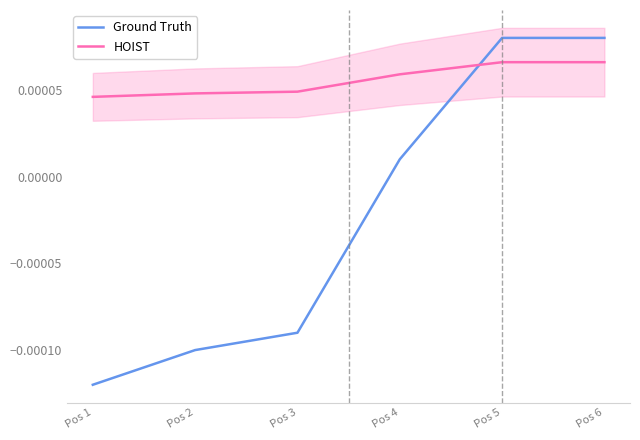

Which series has the largest total across all categories?

HOIST